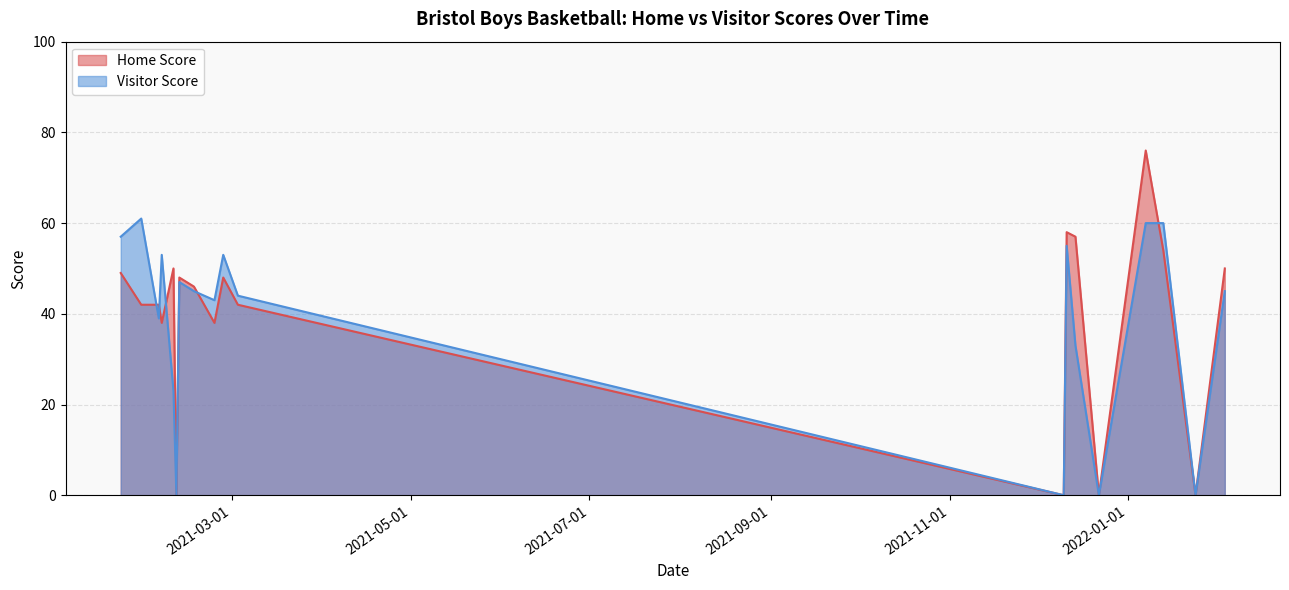

List the series in order of their peak value, lowest first.

Visitor Score, Home Score